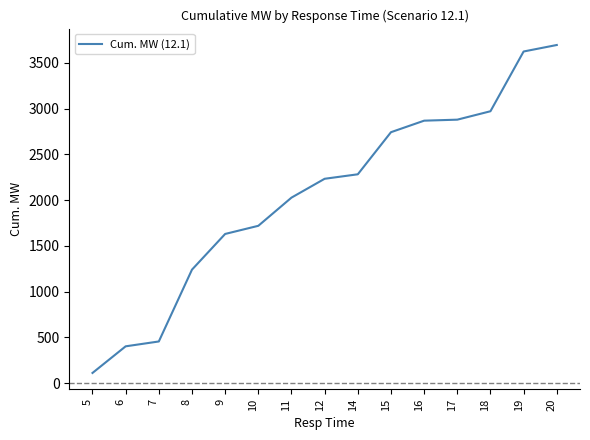

The chart shows a value of 3383 at 11. True or false?

False